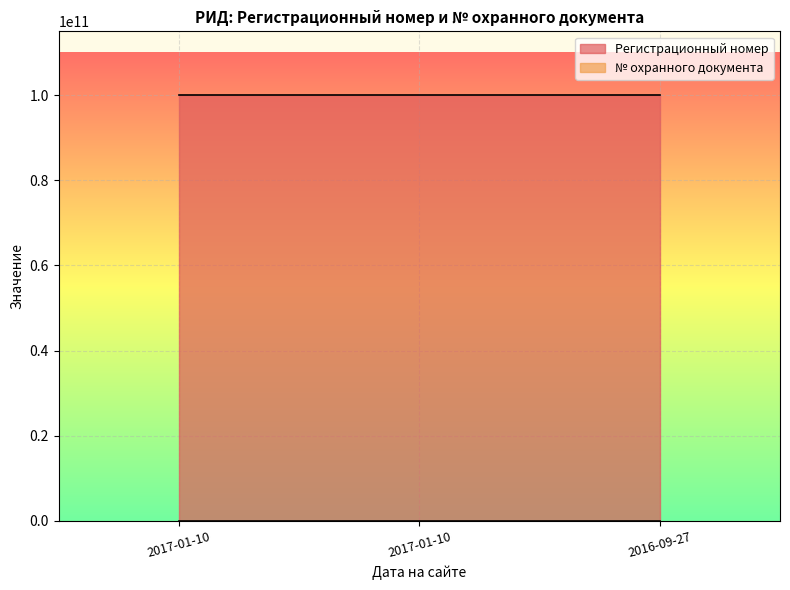

What is the sum of the Регистрационный номер values at 2017-01-10 and 2016-09-27?

200000010473